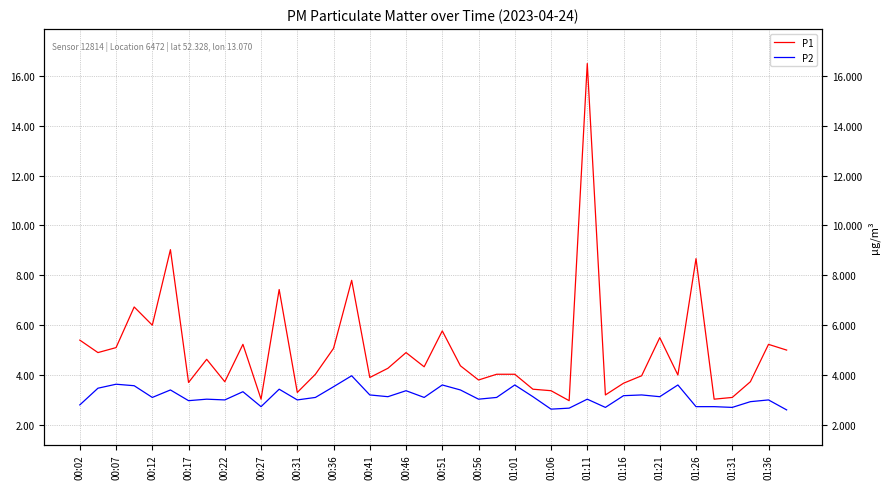

Rank the series by their maximum value, from highest to lowest.

P1, P2